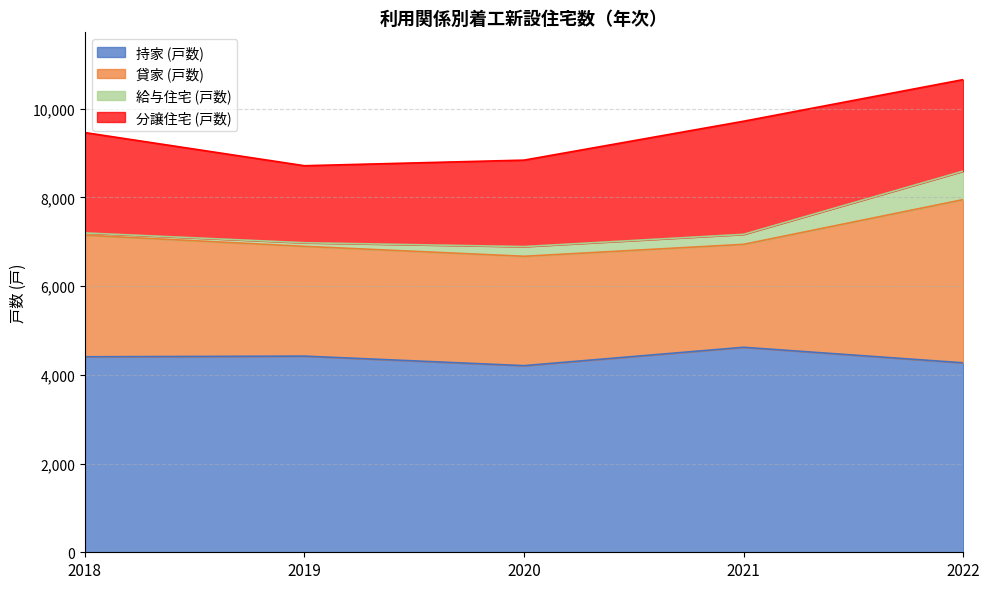

True or false: 貸家 (戸数) has more than 1 interior local peaks.

False